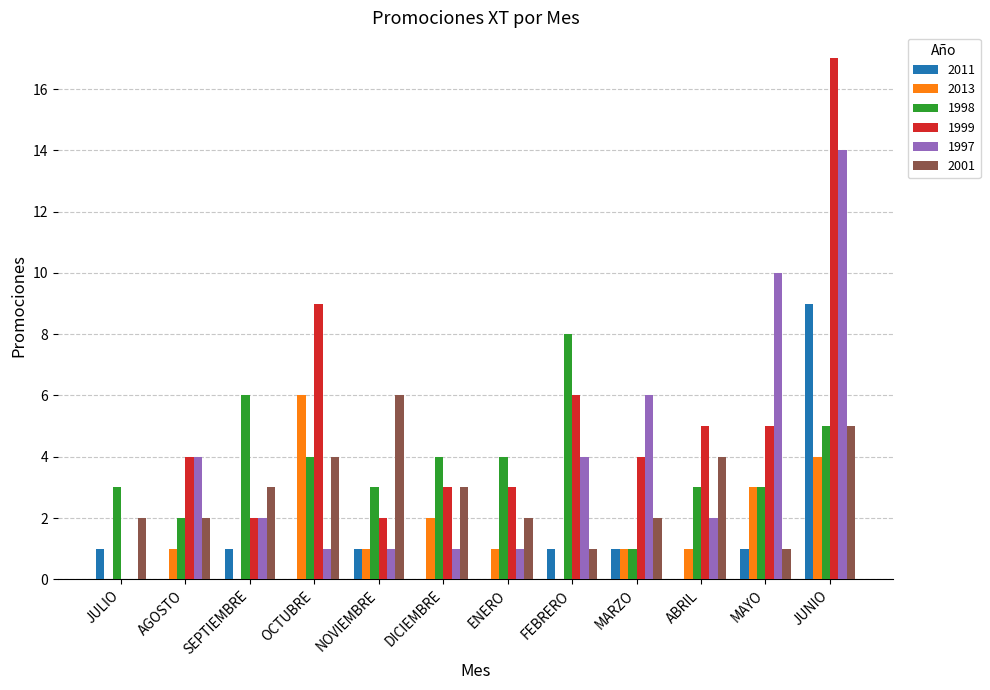

What is the total value across all series at OCTUBRE?

24